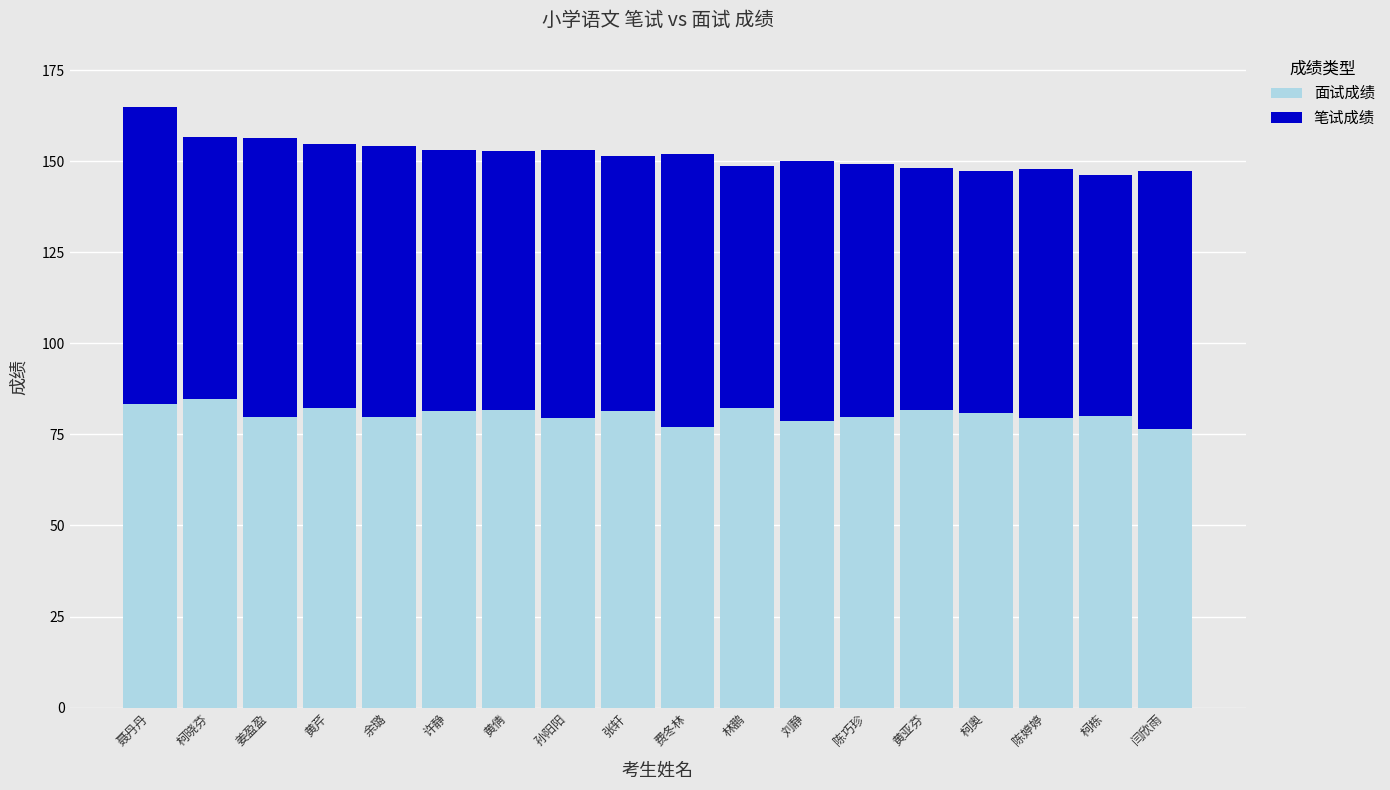

At which category is the sum across all series the highest?

聂丹丹